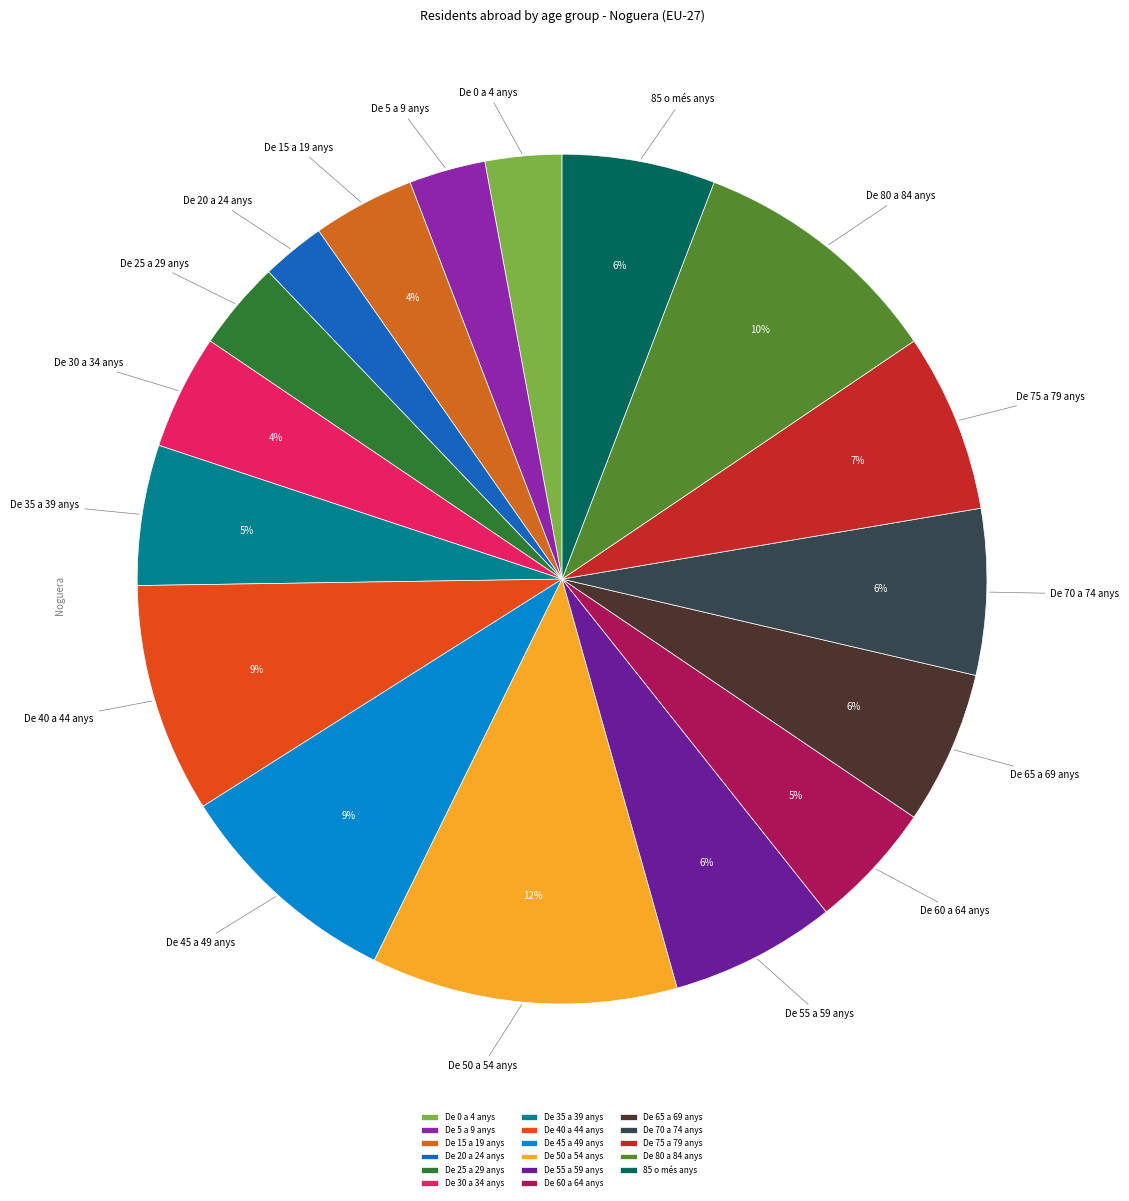

Combined, do De 45 a 49 anys and De 25 a 29 anys account for over 50%?

No